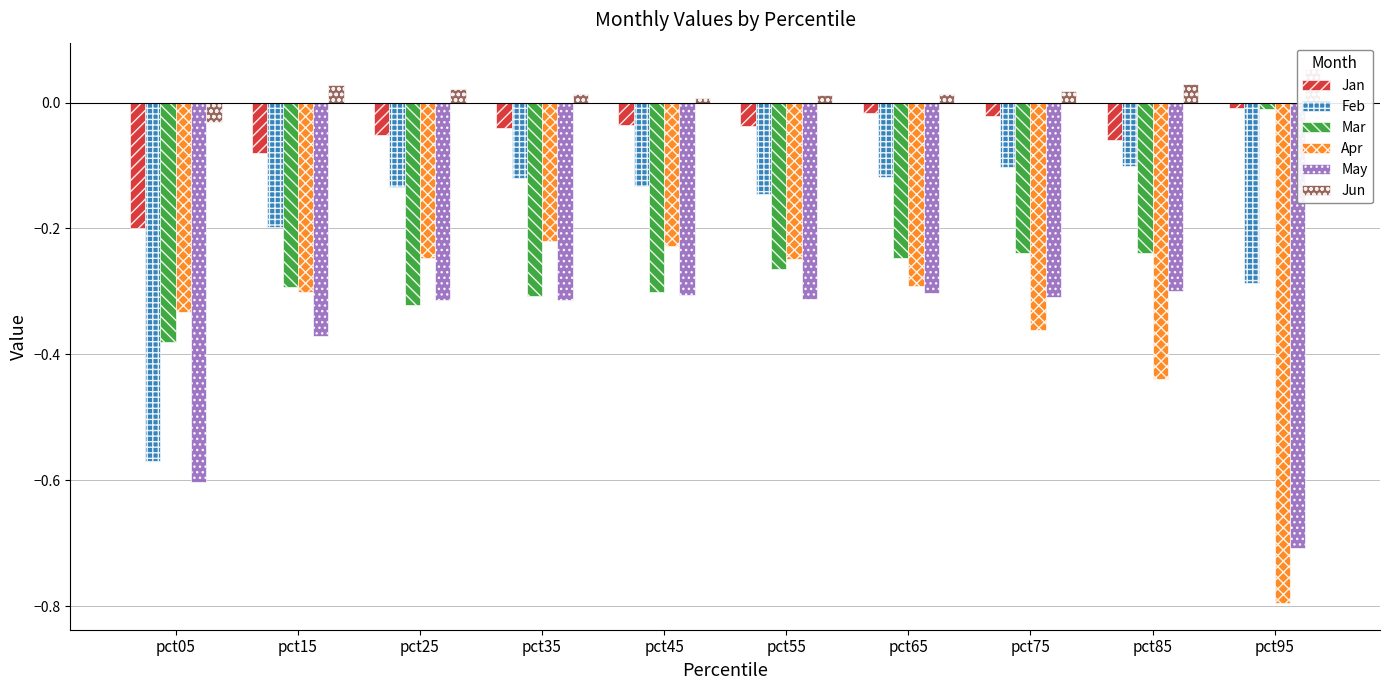

The value of Feb at pct25 is -0.2. True or false?

False